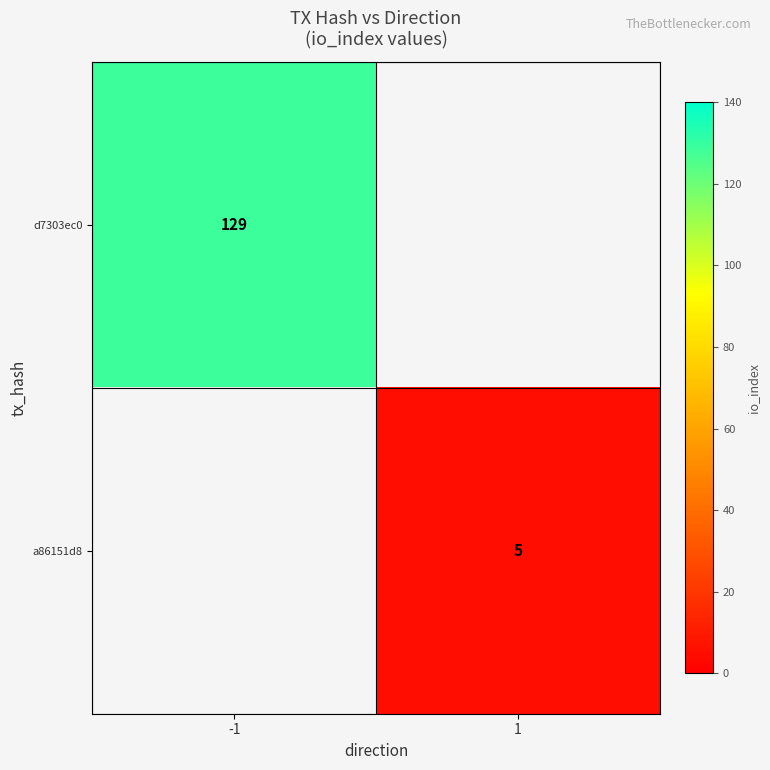

Is it true that a86151d8 equals 7 at 1?

False